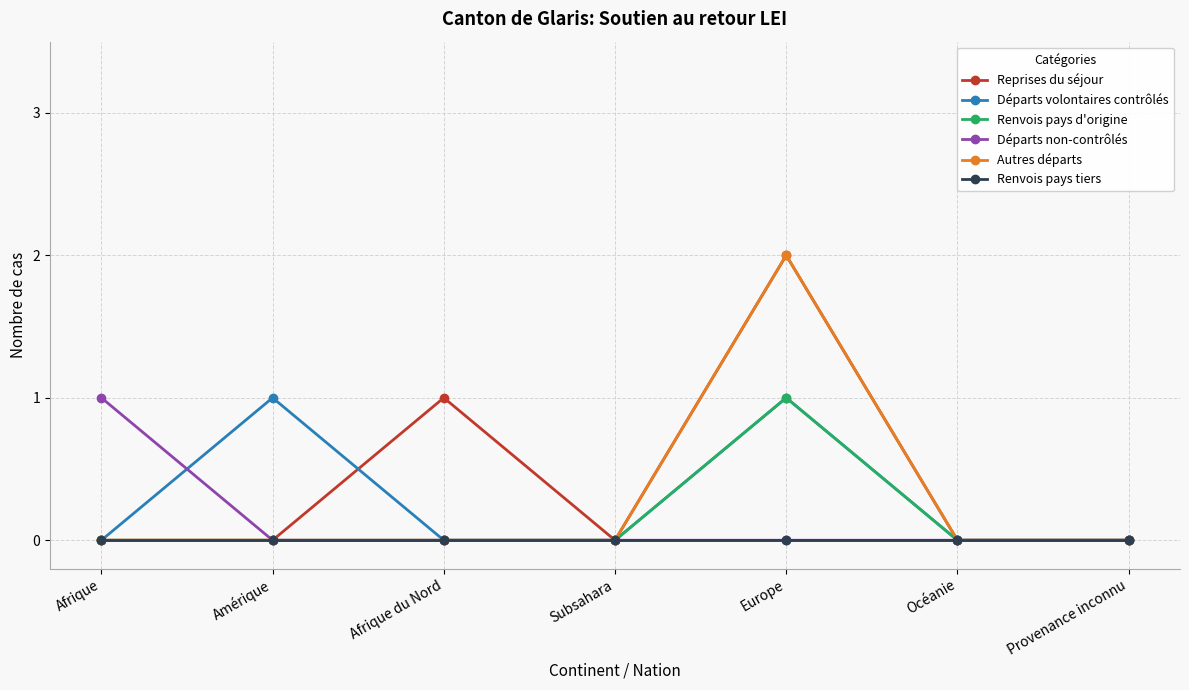

What is the difference between the maximum and minimum values in the Renvois pays d'origine series?

1